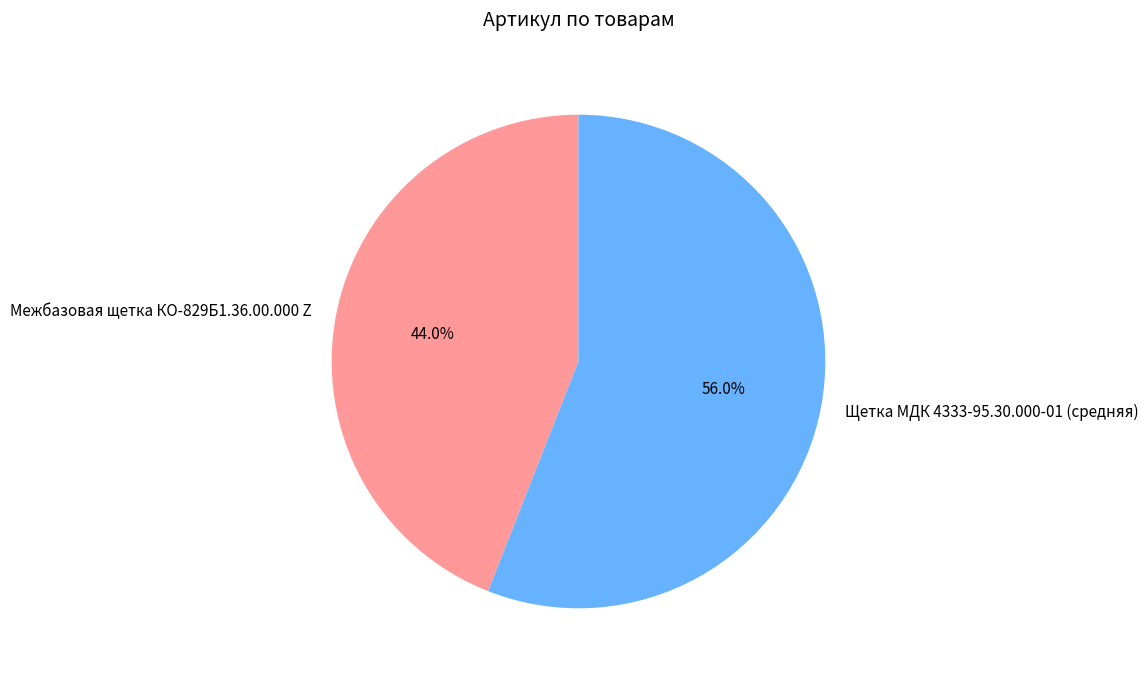

Approximately how many times larger is the value at Щетка МДК 4333-95.30.000-01 (средняя) compared to Межбазовая щетка КО-829Б1.36.00.000 Z?

1.3